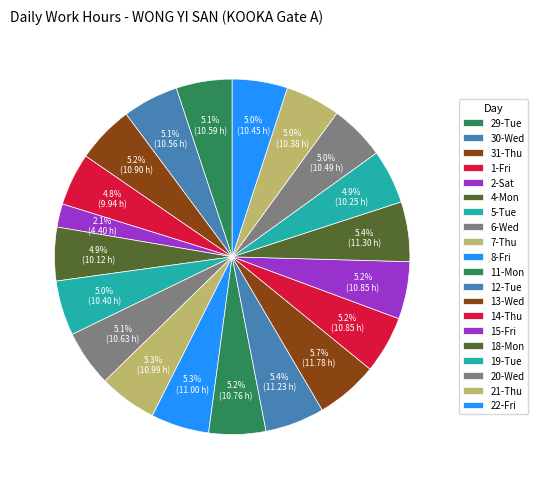

Is there a majority slice in this chart?

No